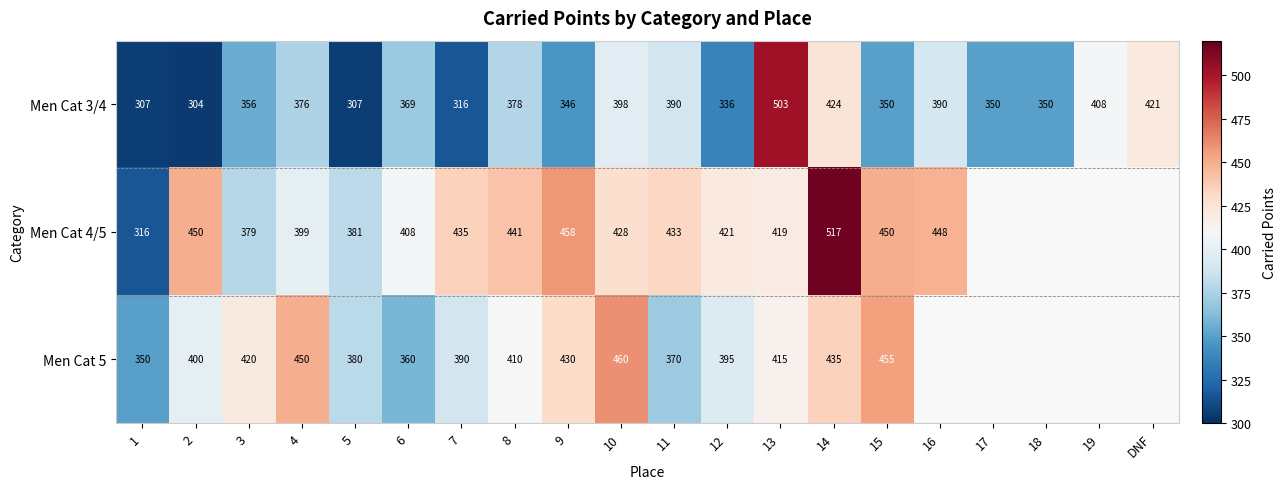

Between 17 and DNF, which series saw the biggest shift?

Men Cat 3/4